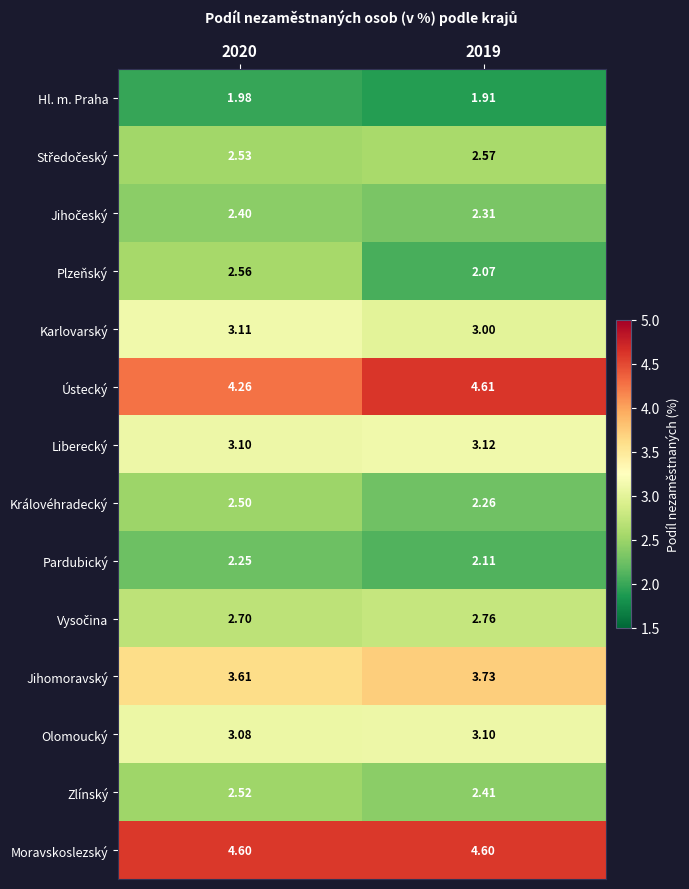

Which series has the largest total across all categories?

Moravskoslezský